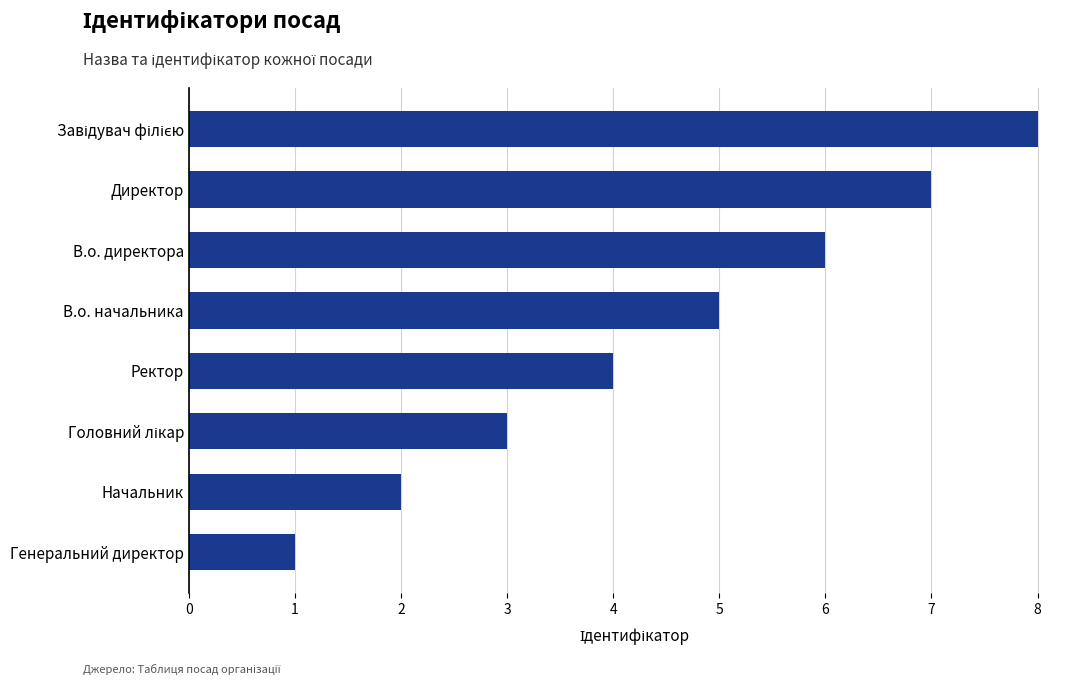

Does the chart contain stacked bars?

No